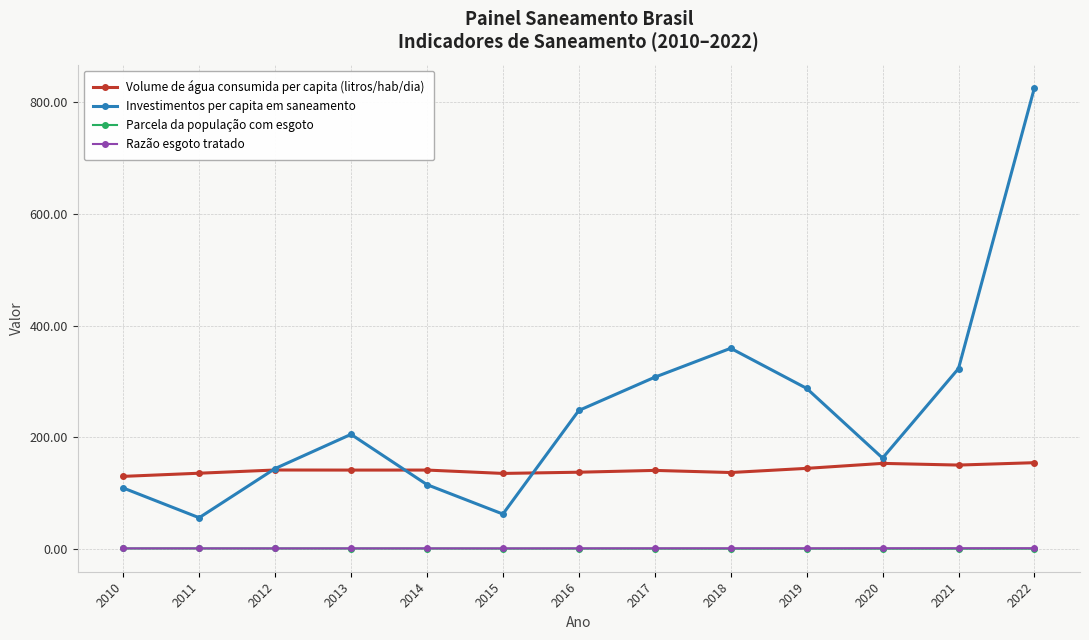

The Volume de água consumida per capita (litros/hab/dia) series shows 152.9 at 2020. True or false?

True